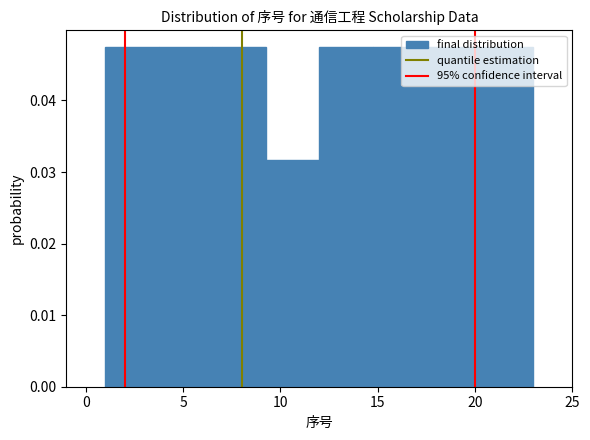

What is the height of the bar covering 14.75 to 17.50 on the x-axis? Neither the bar edges nor the heights are printed on the chart, so give them approximately, as read against the axes.

0.047